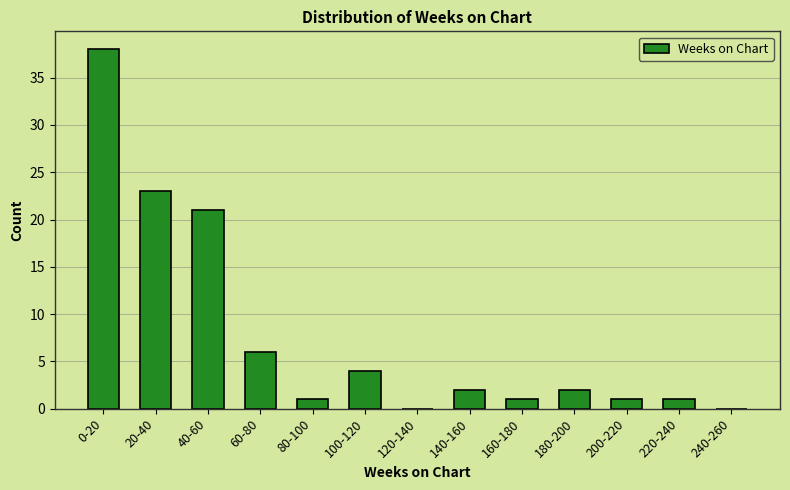

Reading left to right, what are all the values shown in this chart?

0-20=38	20-40=23	40-60=21	60-80=6	80-100=1	100-120=4	120-140=0	140-160=2	160-180=1	180-200=2	200-220=1	220-240=1	240-260=0